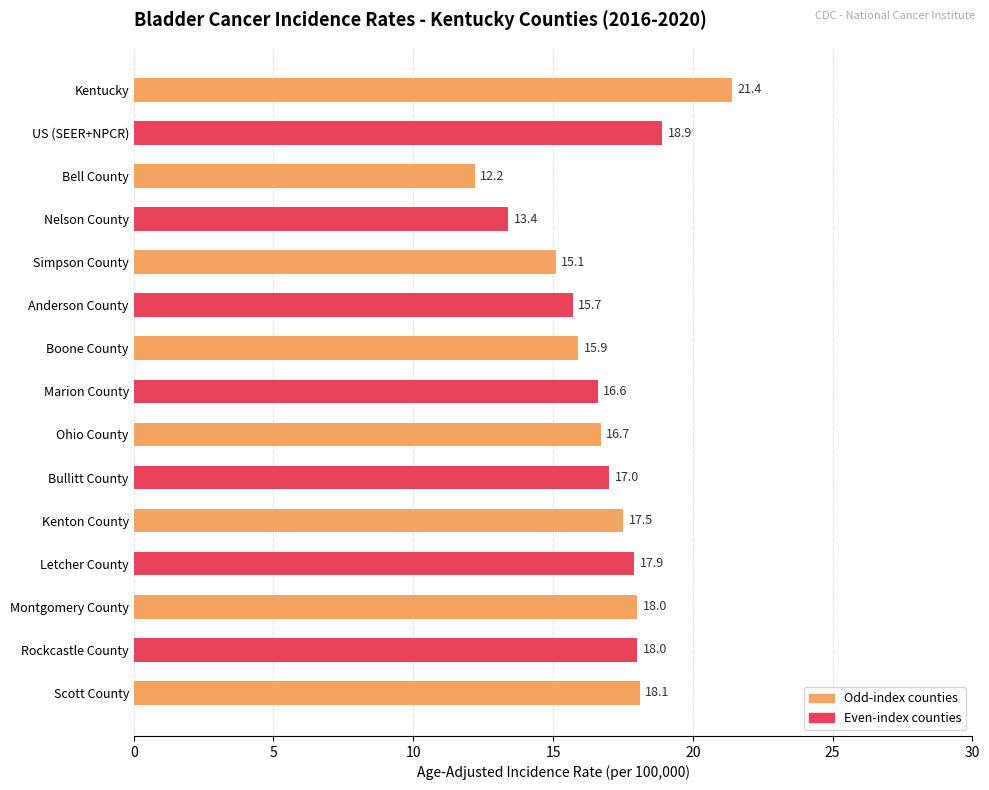

What is the difference between the second highest and minimum values?

6.7